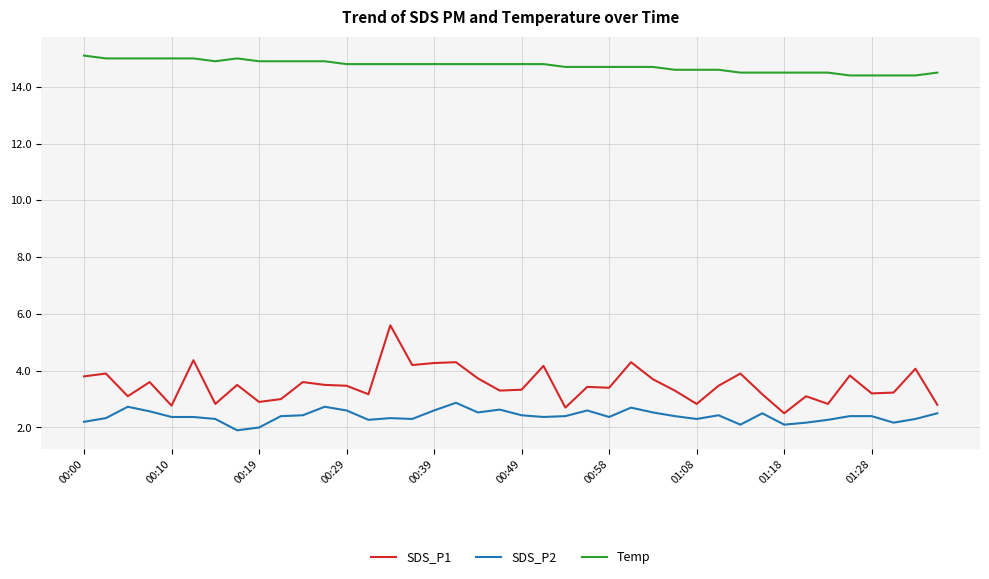

Rank the series by their maximum value, from lowest to highest.

SDS_P2, SDS_P1, Temp